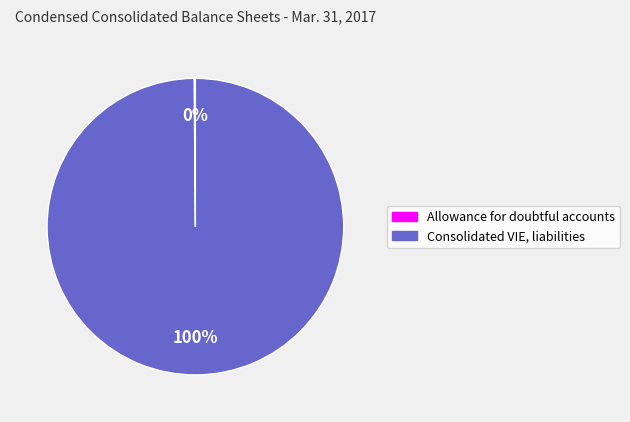

True or false: Consolidated VIE, liabilities accounts for 100% of the total.

True